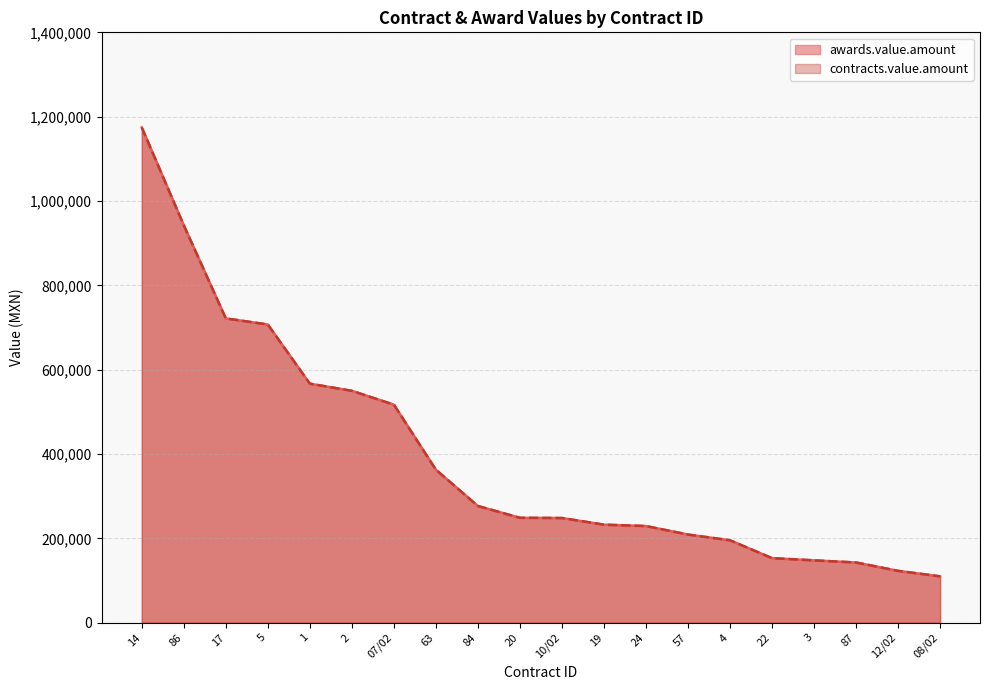

At which category does the chart reach its peak across all series?

14